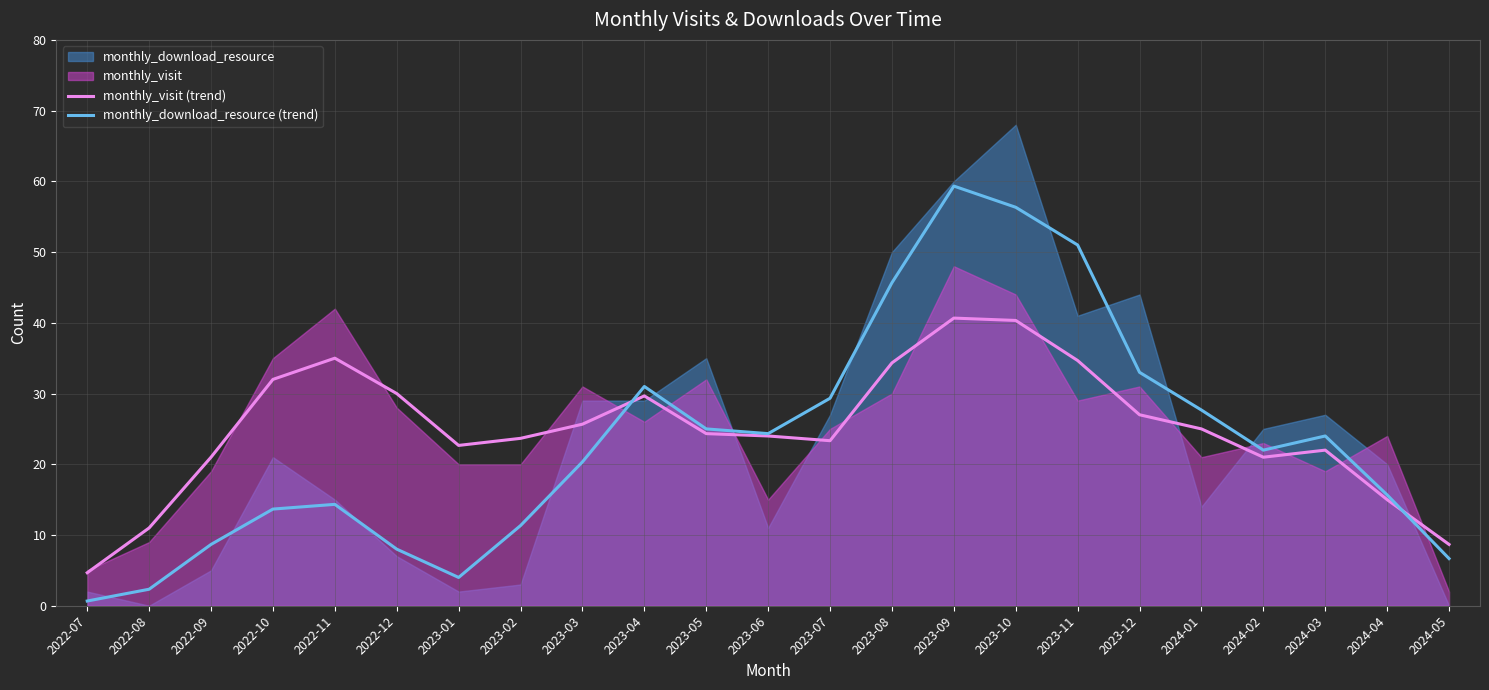

Which category has the highest value in the monthly_download_resource (trend) series?

2023-09